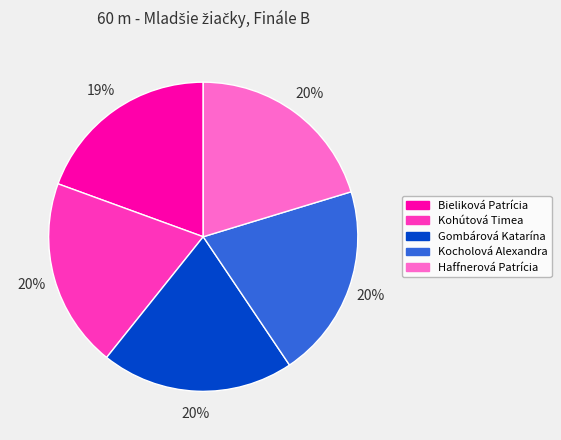

To the nearest percent, what percentage of the pie is Haffnerová Patrícia?

20%